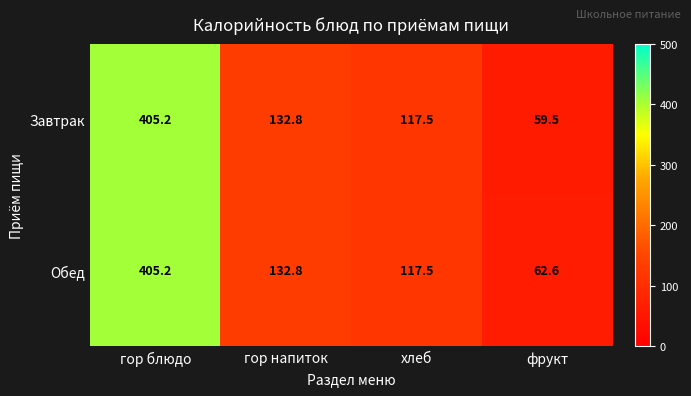

Reading left to right, what are all the values shown in this chart?

Завтрак: 405.2	132.8	117.5	59.5
Обед: 405.2	132.8	117.5	62.6